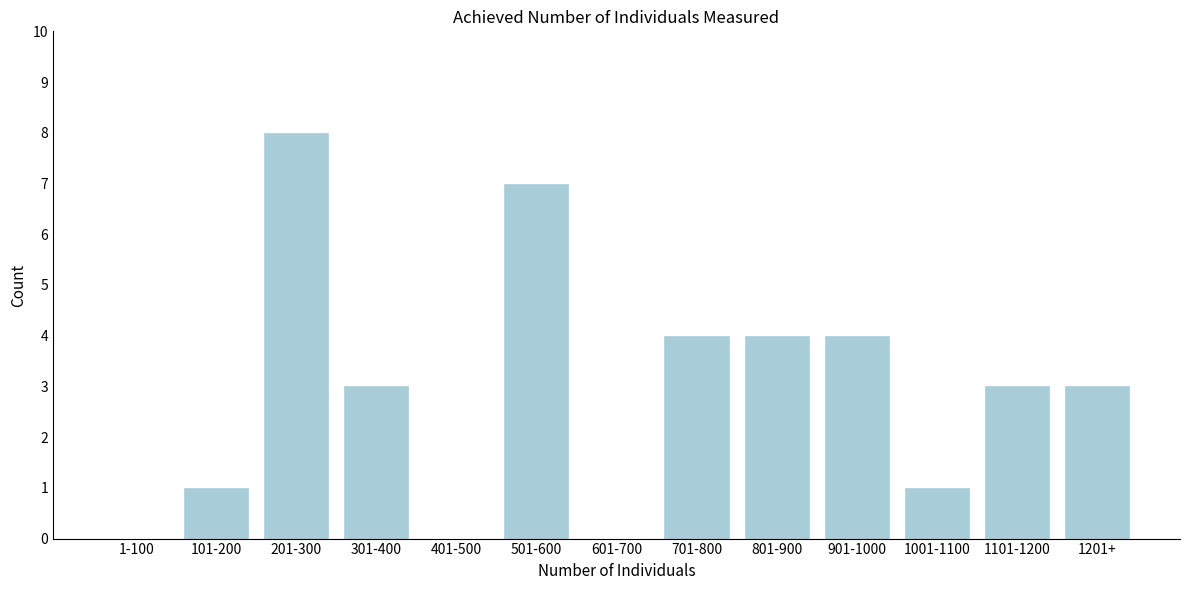

Reading left to right, extract all data points from this chart.

1-100=0	101-200=1	201-300=8	301-400=3	401-500=0	501-600=7	601-700=0	701-800=4	801-900=4	901-1000=4	1001-1100=1	1101-1200=3	1201+=3